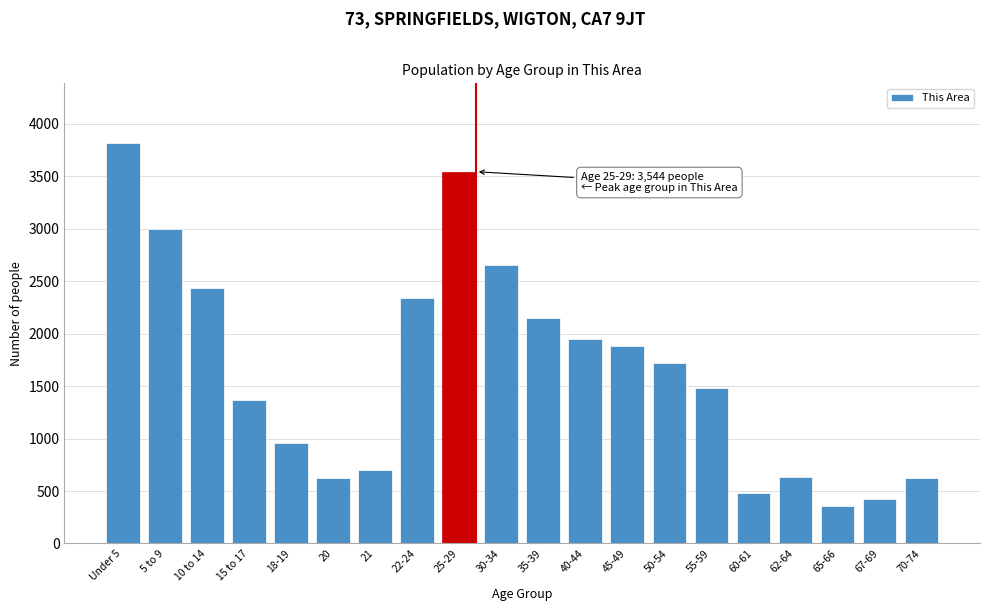

The value at 67-69 is 426. True or false?

True